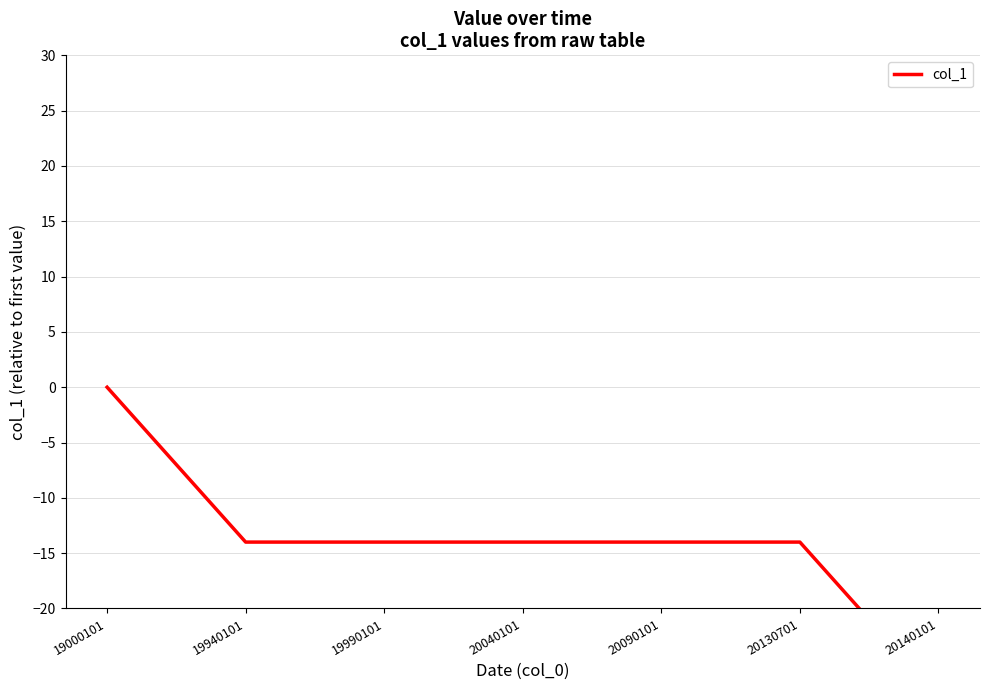

Where does the data first go above -14?

19000101